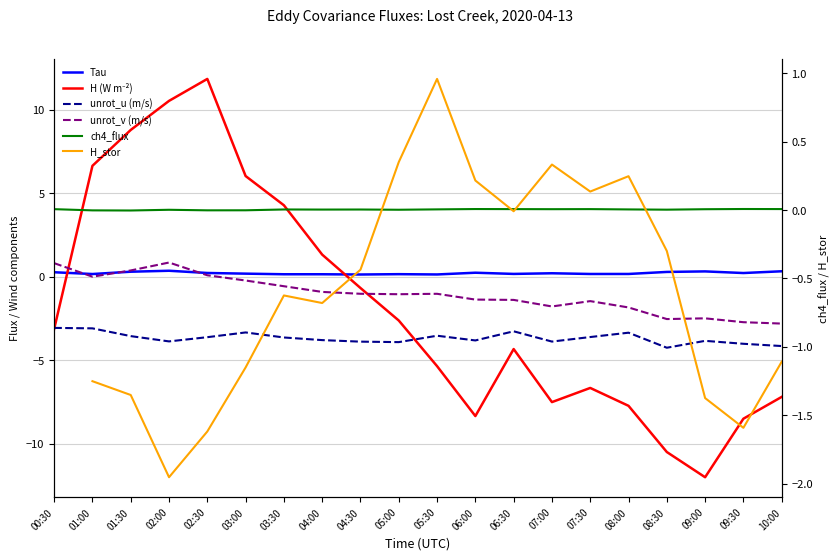

True or false: unrot_u and unrot_v cross at least once.

False